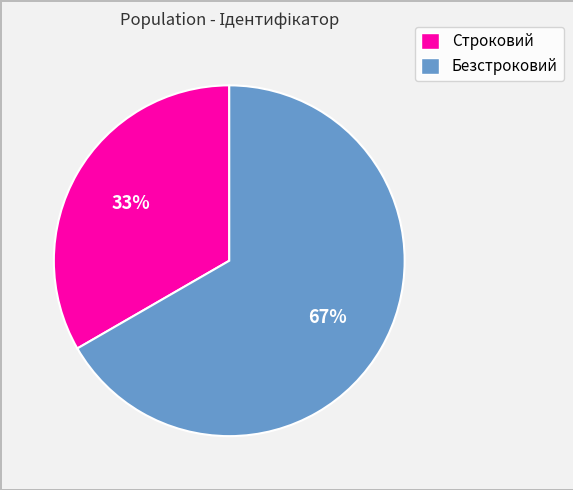

Is the sum of Строковий and Безстроковий greater than half?

Yes